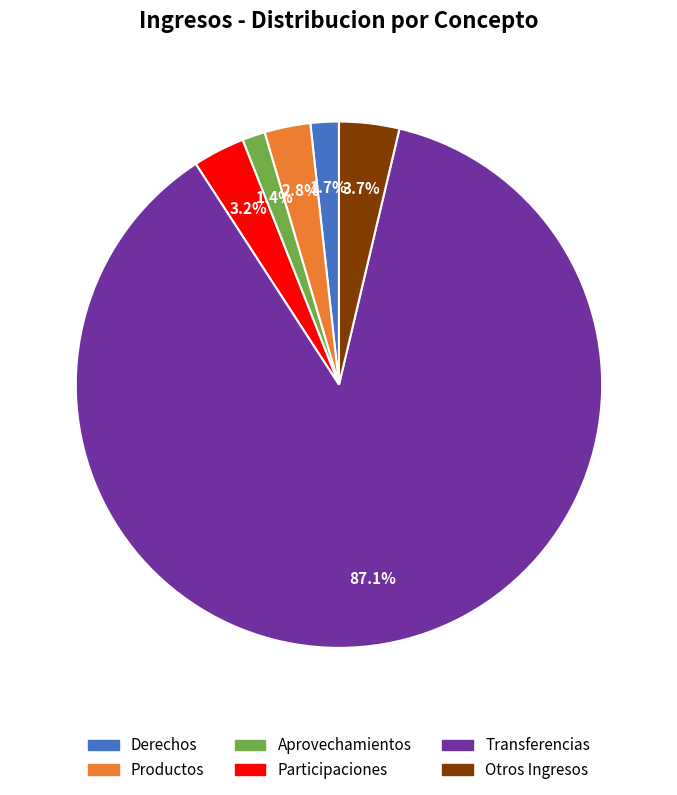

What percentage is the Participaciones slice, to the nearest percent?

3%